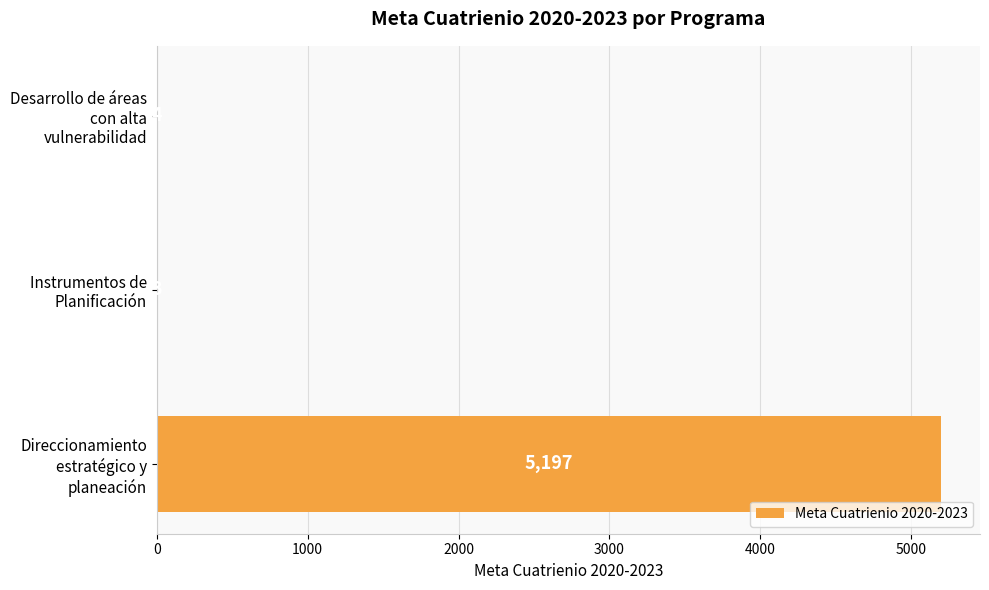

What is the greatest value displayed?

5197